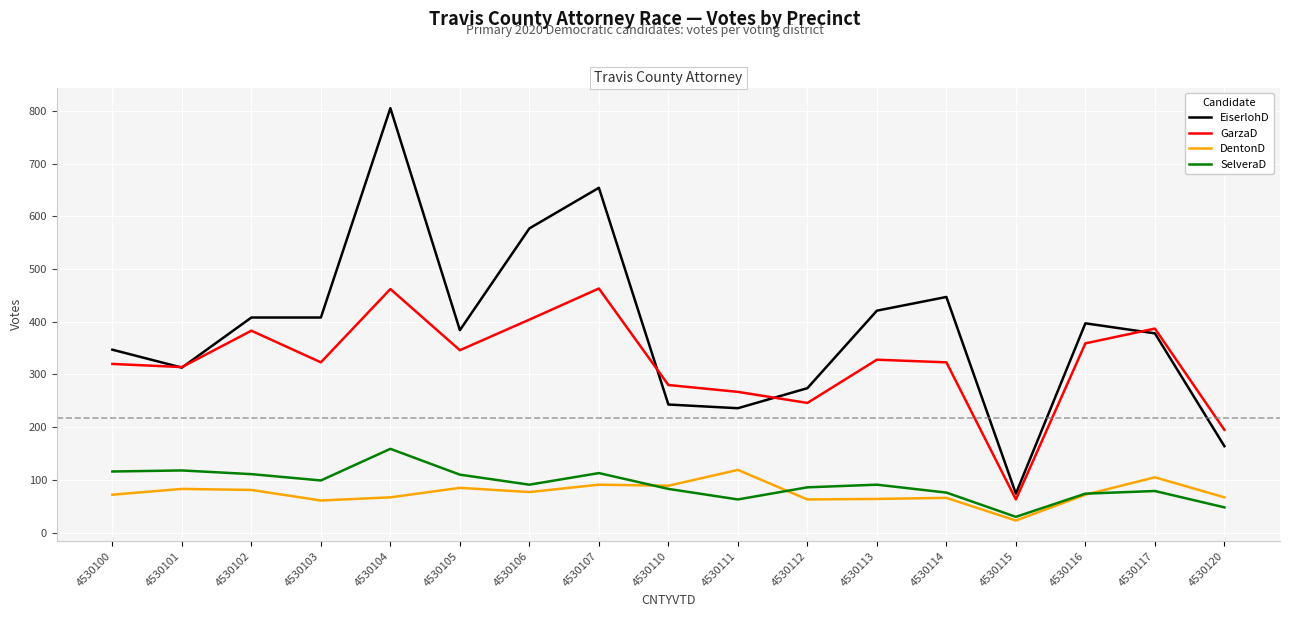

True or false: DentonD and EiserlohD intersect in this chart.

False